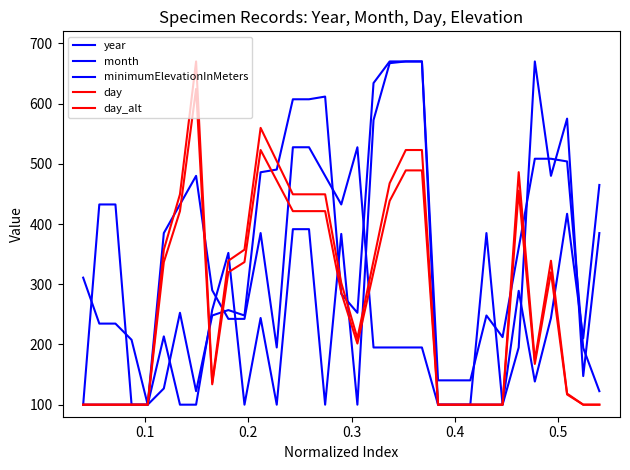

What is the maximum value shown in the chart?

670.0